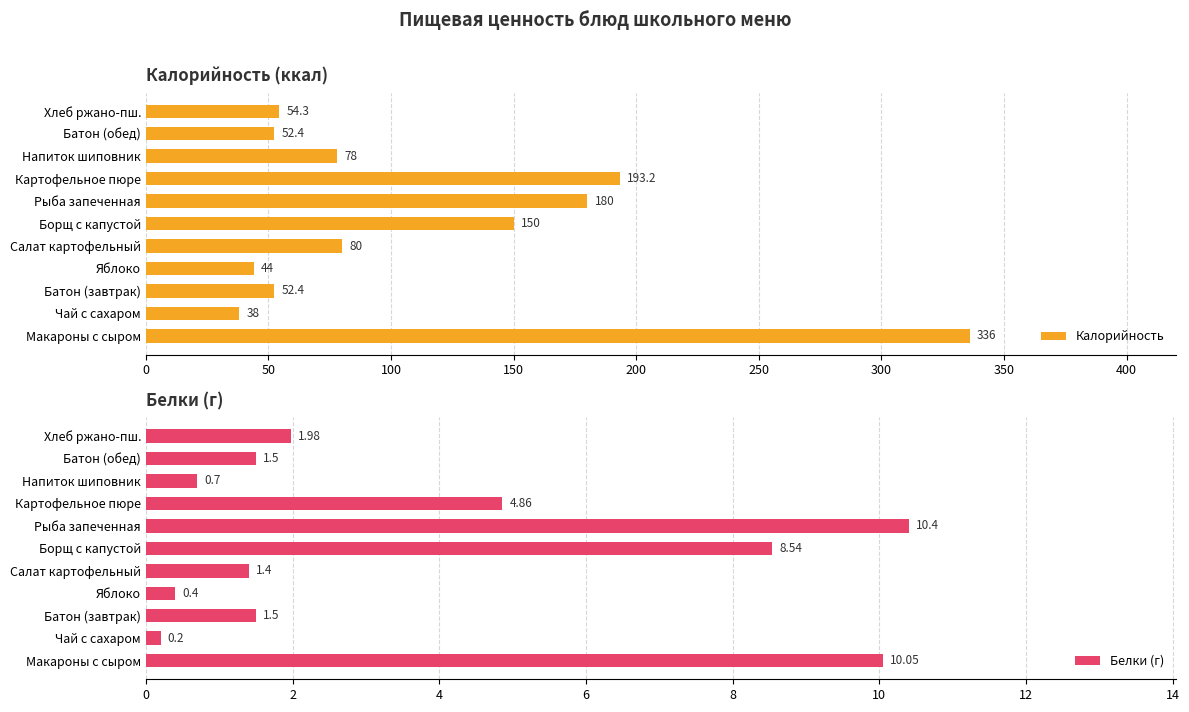

Reading left to right, extract all data points from this chart.

Калорийность: 336.0	38.0	52.4	44.0	80.0	150.0	180.0	193.2	78.0	52.4	54.3
Белки (г): 10.1	0.2	1.5	0.4	1.4	8.5	10.4	4.9	0.7	1.5	2.0